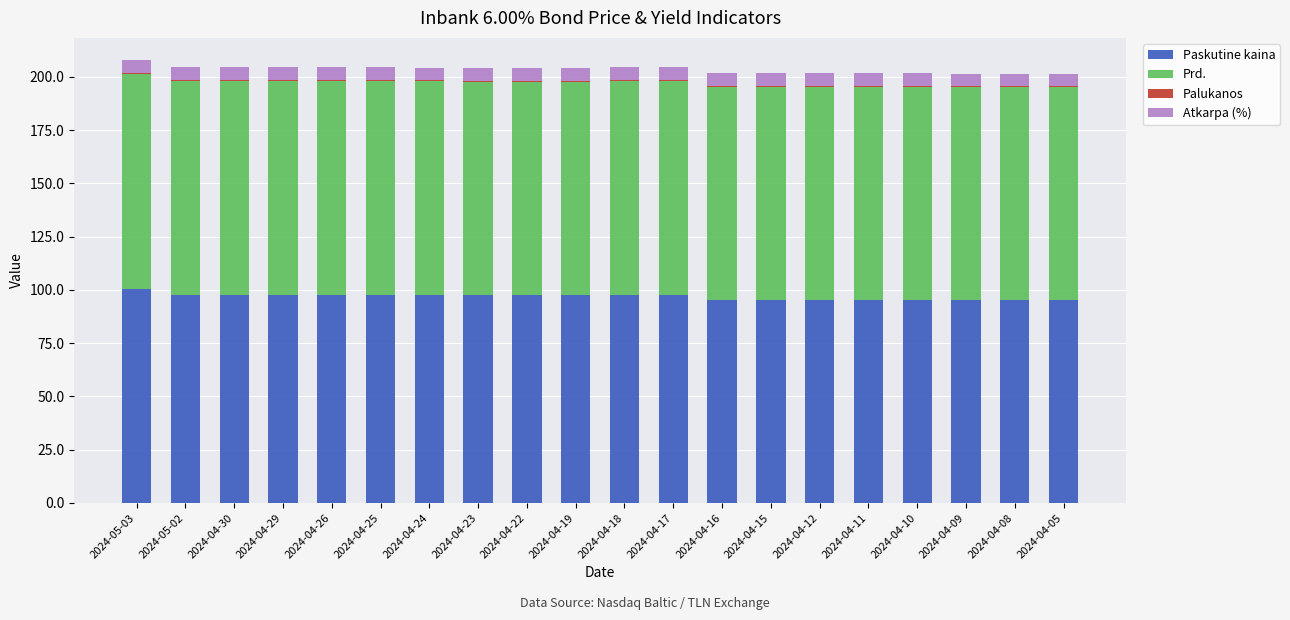

Are the bars grouped side by side (vs. stacked)?

No